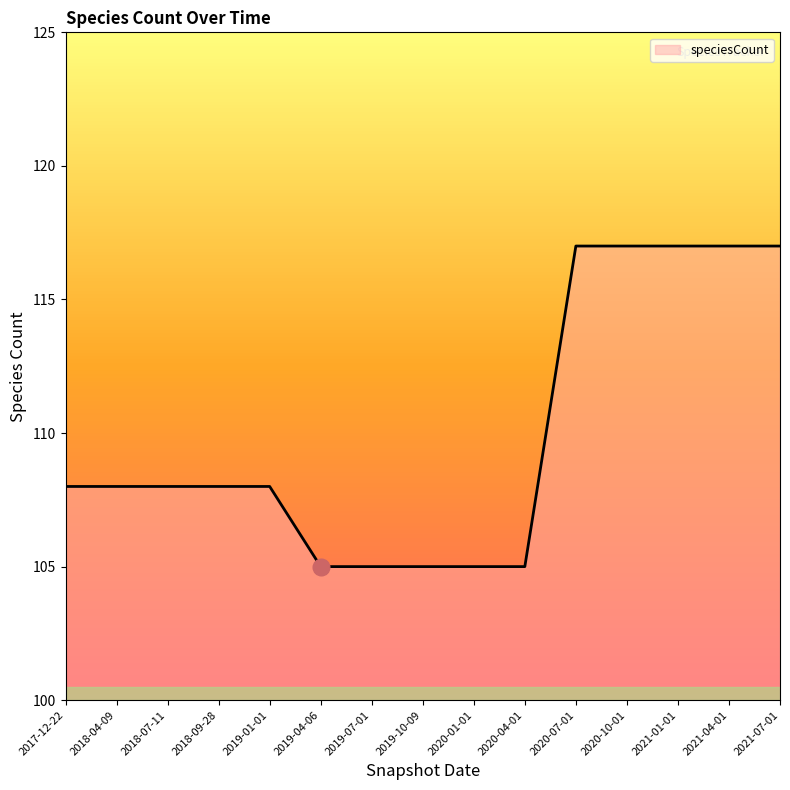

The value at 2020-04-01 is 105. True or false?

True